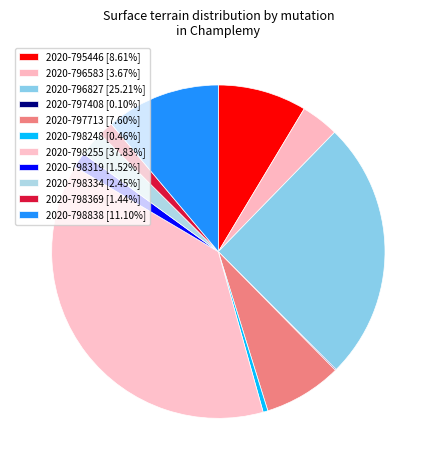

True or false: 2020-798248 accounts for 6% of the total.

False